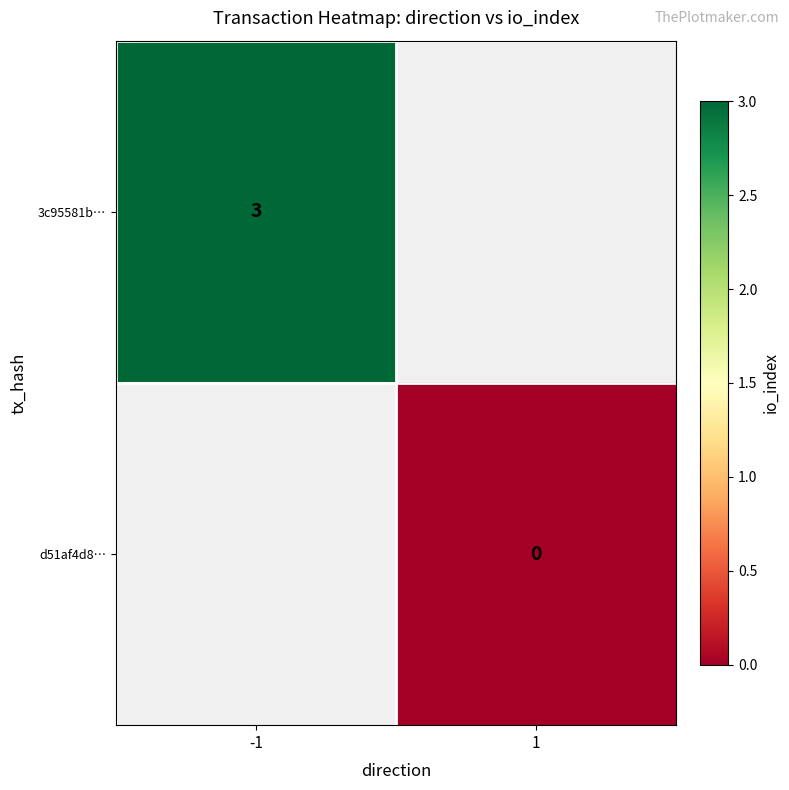

Which category has the highest value across all series?

-1